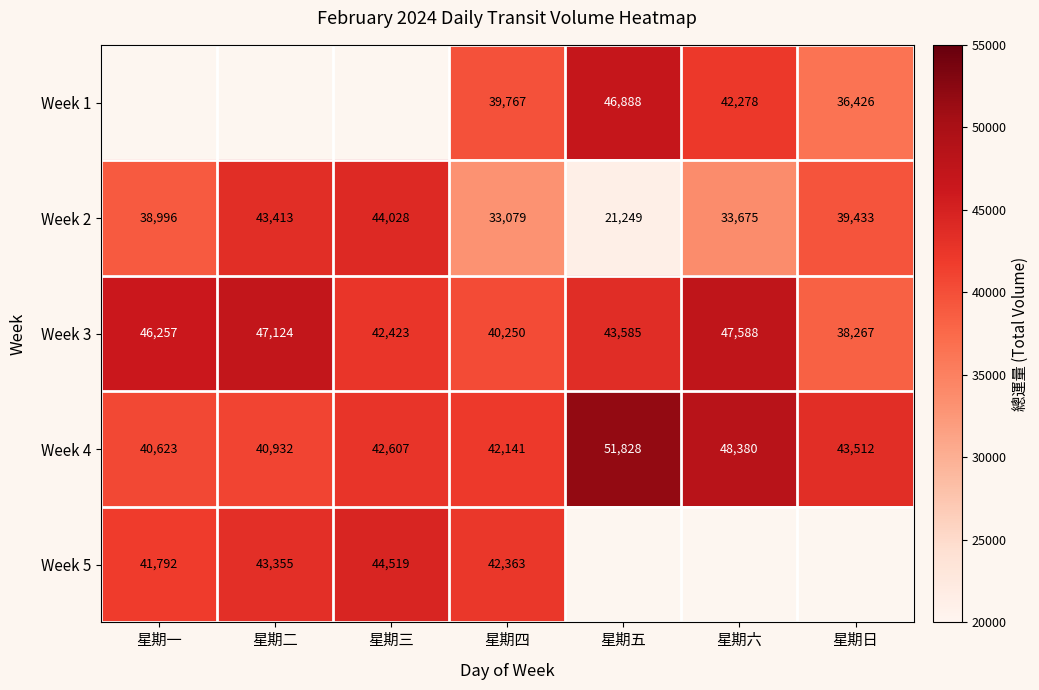

Is the value of Week 3 at 星期五 greater than the value of Week 2 at 星期六?

Yes